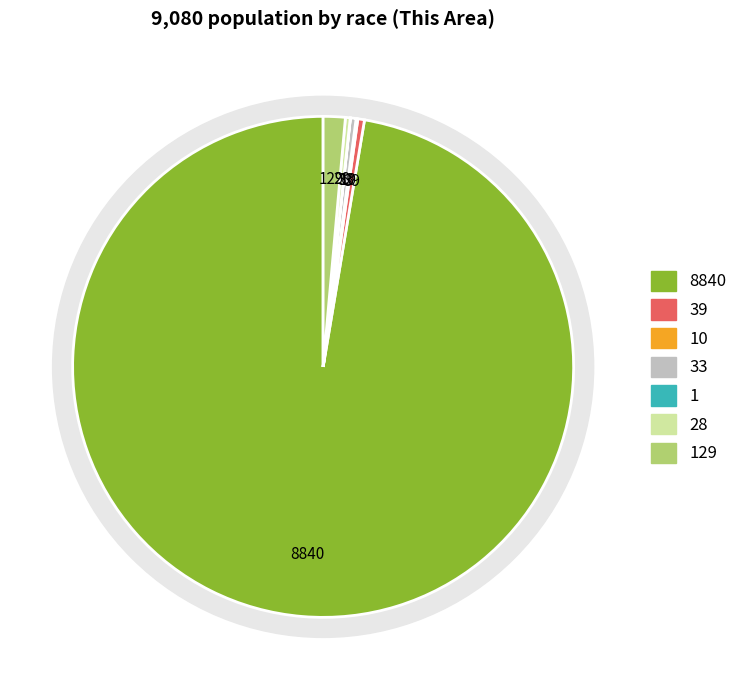

True or false: American Indian and Alaska Native accounts for 0% of the total.

True